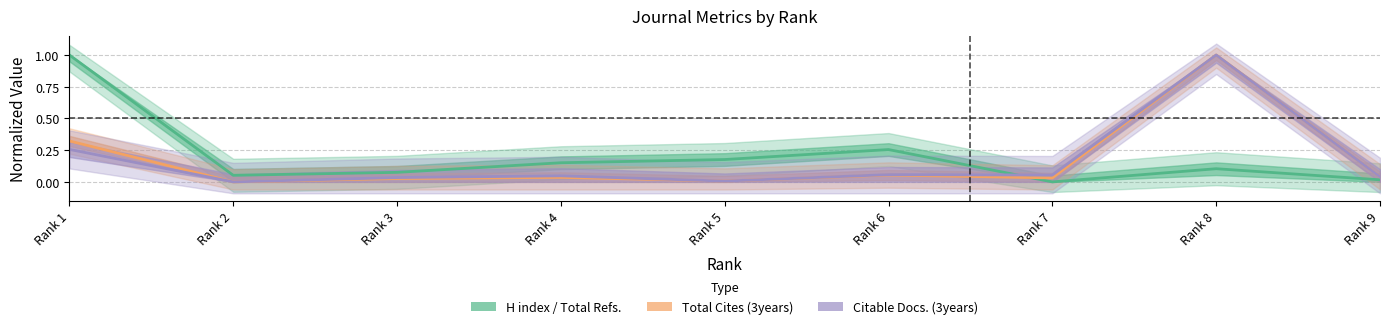

Which series ends up on top after the final intersection of Total Refs. and Total Docs. (3years)?

Total Docs. (3years)